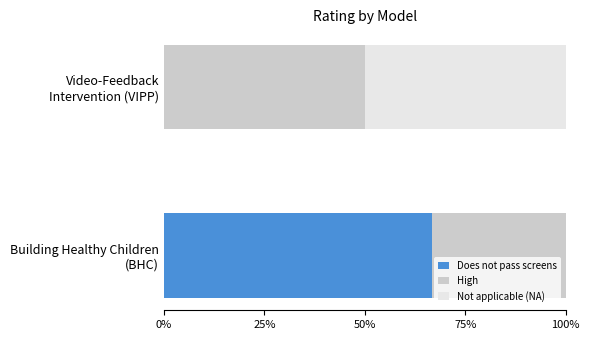

What is the sum of all Does not pass screens values?

66.7